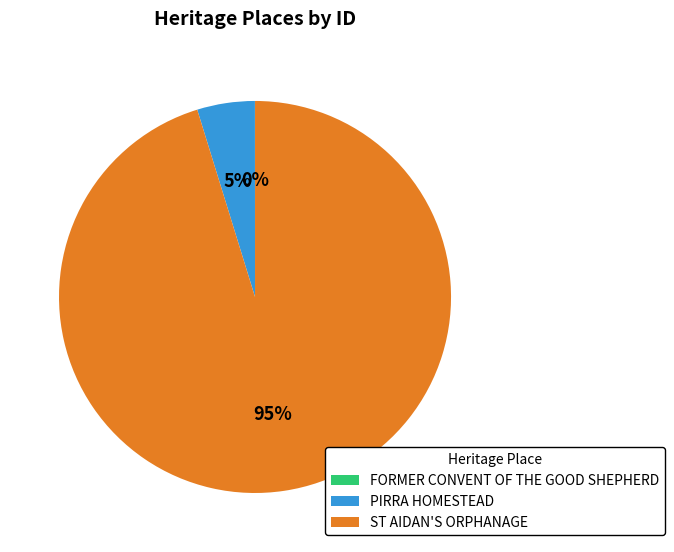

Between PIRRA HOMESTEAD and ST AIDAN'S ORPHANAGE, which is larger?

ST AIDAN'S ORPHANAGE